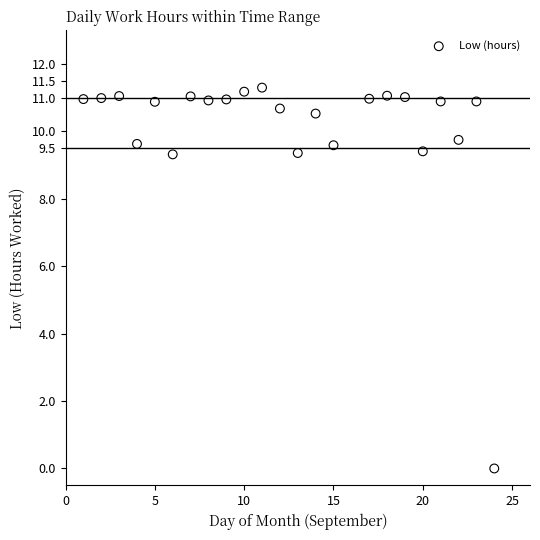

What is the range of Y values (max minus min)?

11.3